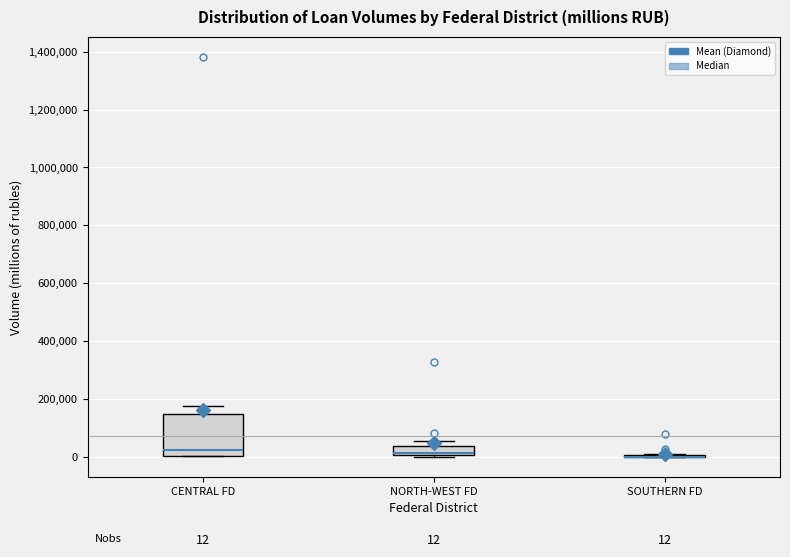

Comparing the boxes themselves (not the whiskers), which one is the tallest?

CENTRAL FD